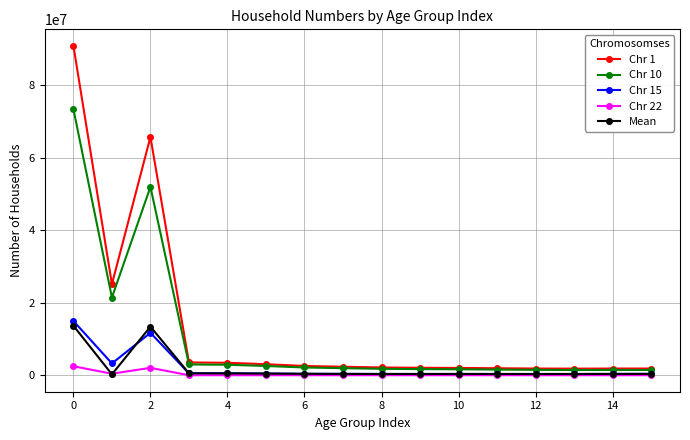

Which series has the widest spread of values?

Chr 1